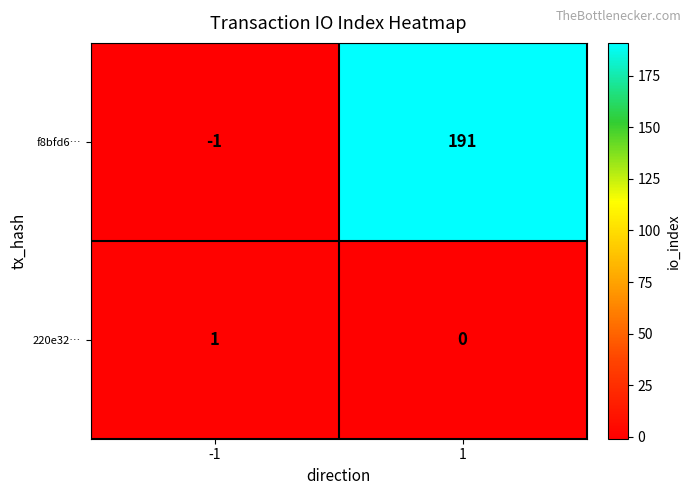

What is the maximum value shown in the chart?

191